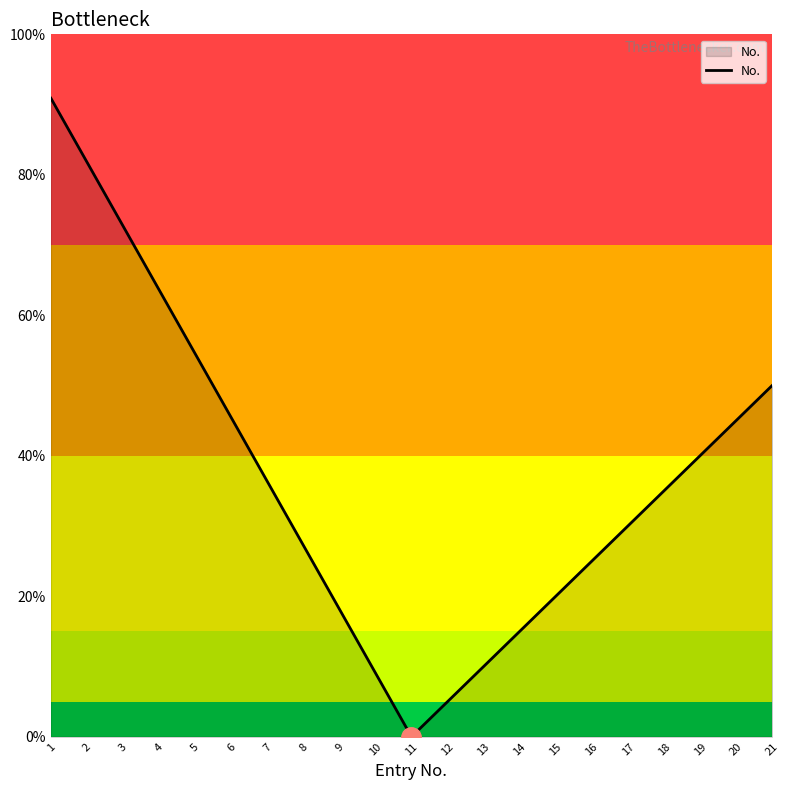

Does the chart have visible grid lines?

No